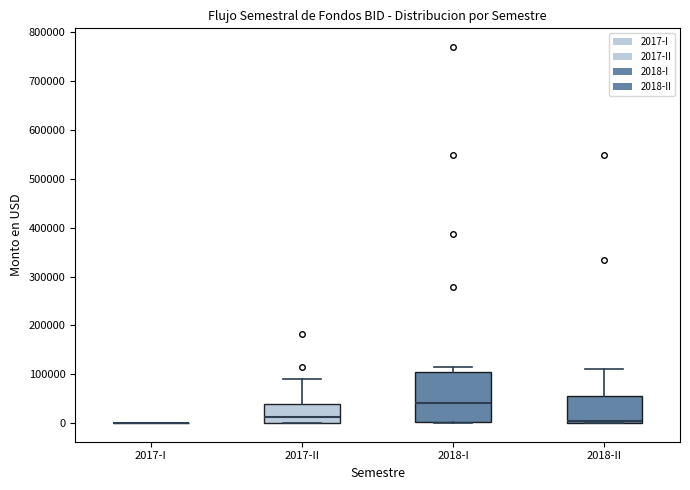

Reading left to right, transcribe this box plot: for each box, give where its median line is, the range the box spans, and where its two whiskers end, as read against the y-axis. The values are not printed on the chart, so give them approximately, as read against the axis.

2017-I: box collapsed to a line at 0, whiskers 0 to 0
2017-II: median 10000, box 0 to 40000, whiskers 0 to 90000
2018-I: median 40000, box 0 to 100000, whiskers 0 to 120000
2018-II: median 0 (drawn on the box's lower edge), box 0 to 60000, whiskers 0 to 110000